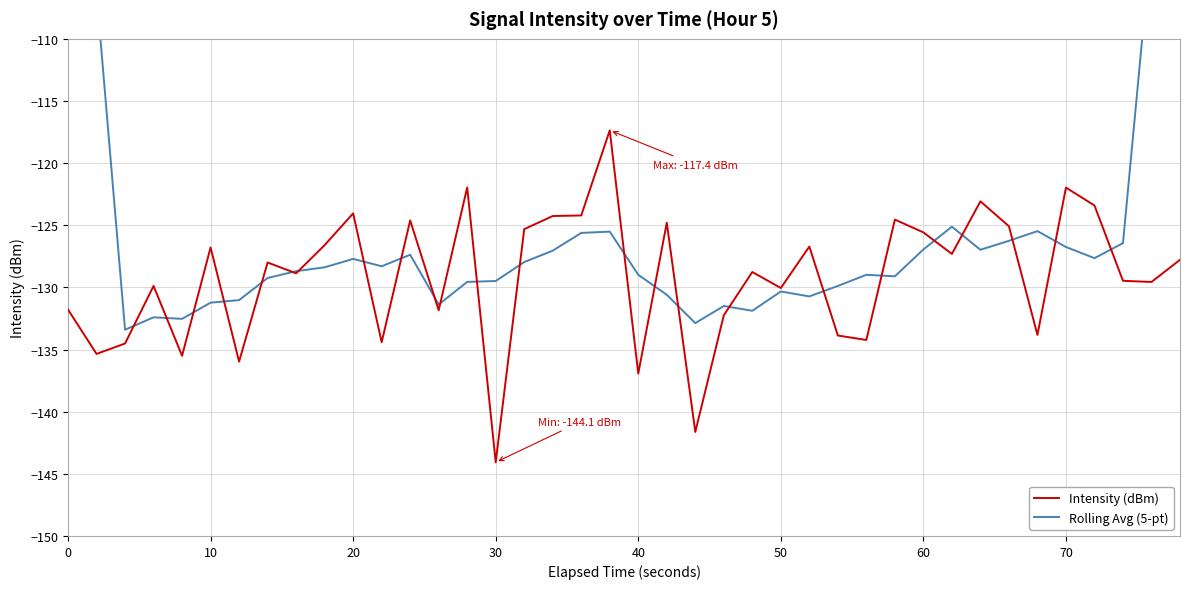

Which category has the lowest value in the Intensity (dBm) series?

30